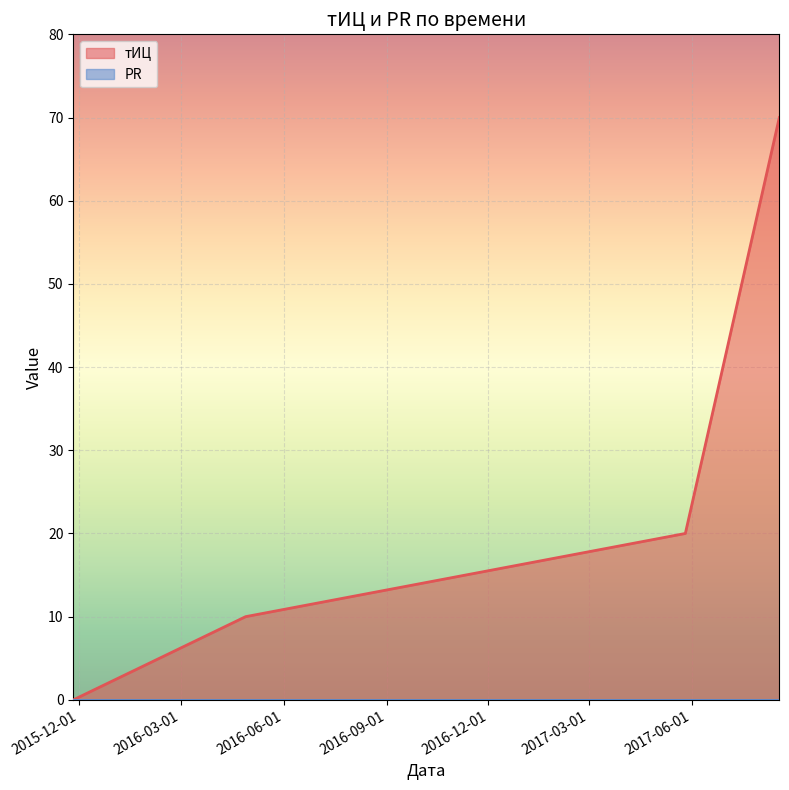

The chart shows a value of 20 at 2017-05-26. True or false?

True